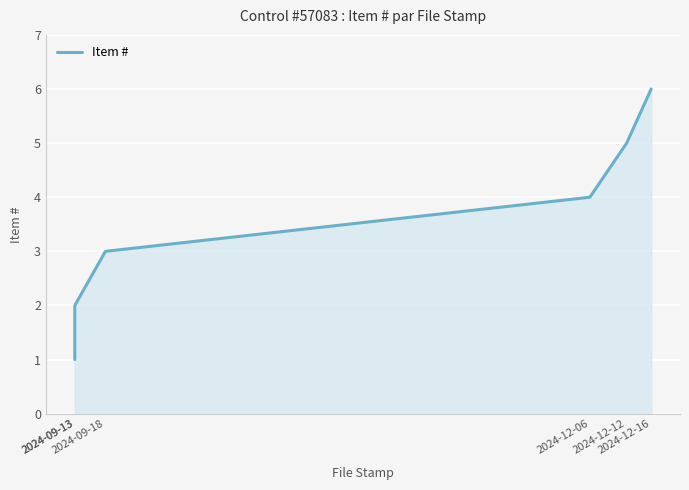

True or false: the data has more than 1 interior local peaks.

False